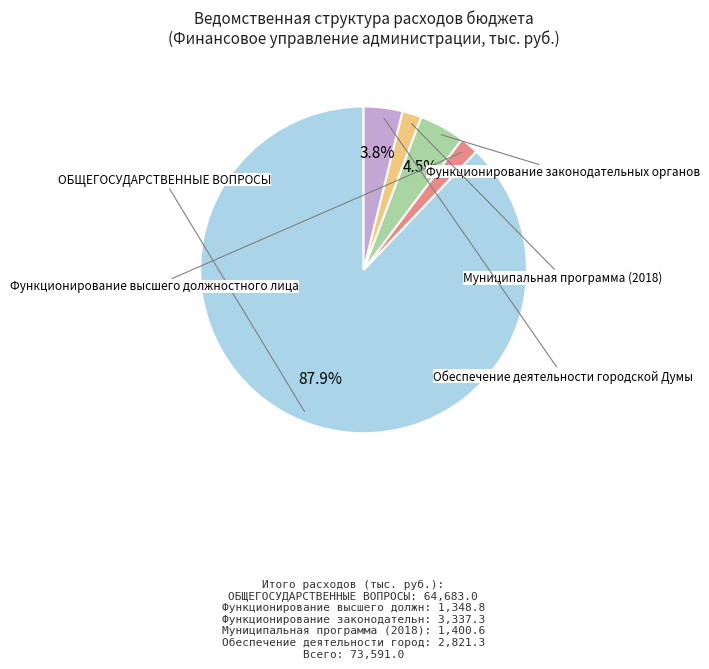

What percentage is NOT represented by Функционирование законодательных органов?

95.5%